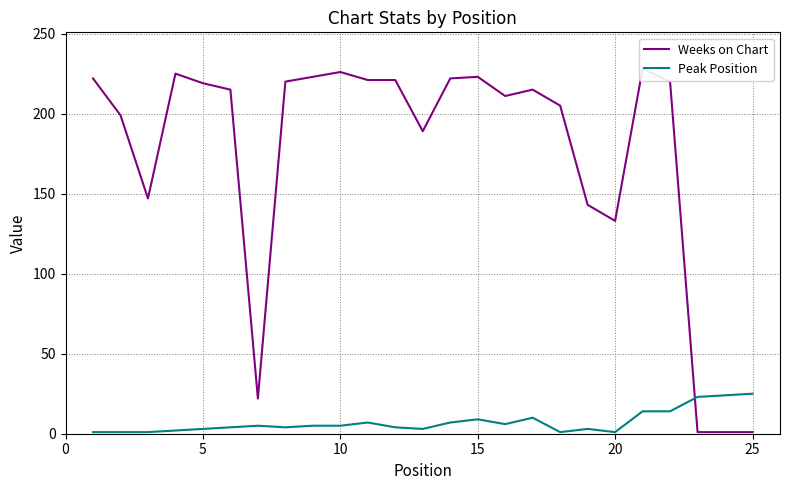

At how many categories does at least one series exceed 73?

21